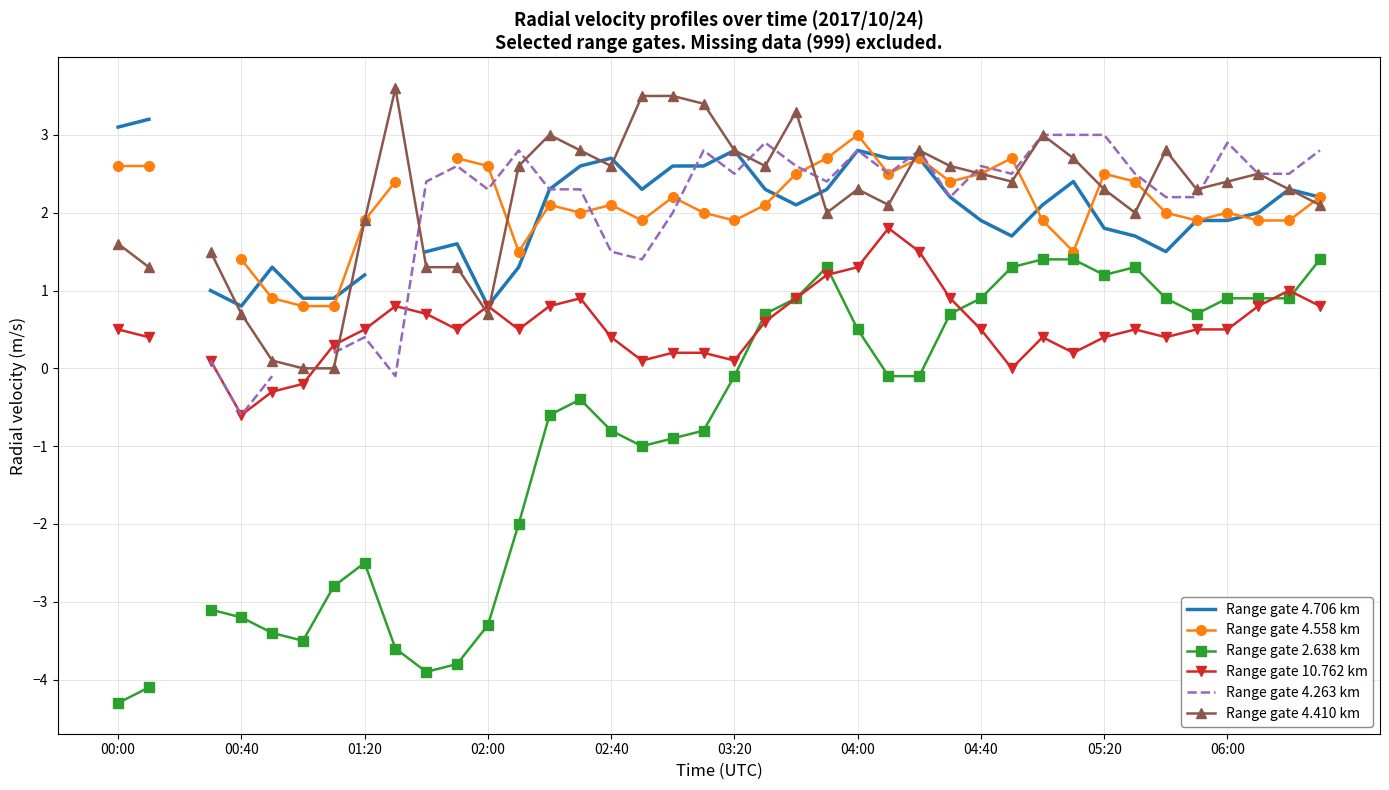

What is the greatest value displayed?

3.6